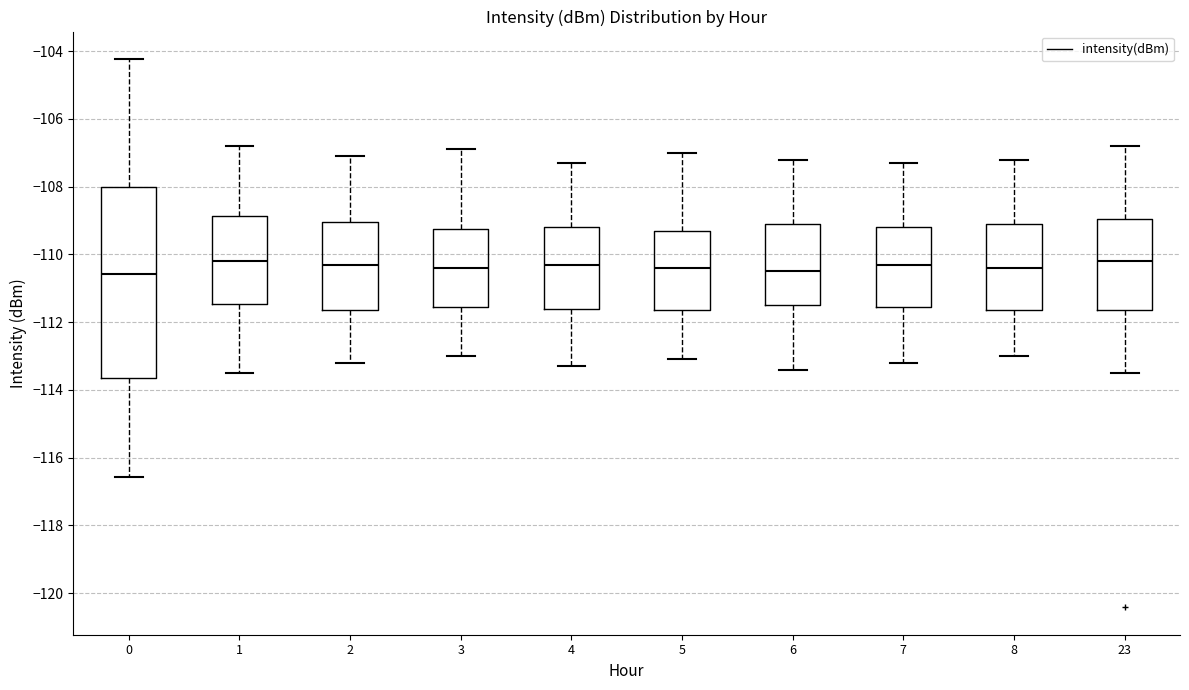

Reading left to right, transcribe this box plot: for each box, give where its median line is, the range the box spans, and where its two whiskers end, as read against the y-axis. The values are not printed on the chart, so give them approximately, as read against the axis.

0: median -110.6, box -113.6 to -108.0, whiskers -116.6 to -104.2
1: median -110.2, box -111.4 to -108.8, whiskers -113.4 to -106.8
2: median -110.2, box -111.6 to -109.0, whiskers -113.2 to -107.0
3: median -110.4, box -111.6 to -109.2, whiskers -113.0 to -106.8
4: median -110.2, box -111.6 to -109.2, whiskers -113.2 to -107.2
5: median -110.4, box -111.6 to -109.2, whiskers -113.0 to -107.0
6: median -110.4, box -111.4 to -109.0, whiskers -113.4 to -107.2
7: median -110.2, box -111.6 to -109.2, whiskers -113.2 to -107.2
8: median -110.4, box -111.6 to -109.0, whiskers -113.0 to -107.2
23: median -110.2, box -111.6 to -109.0, whiskers -113.4 to -106.8